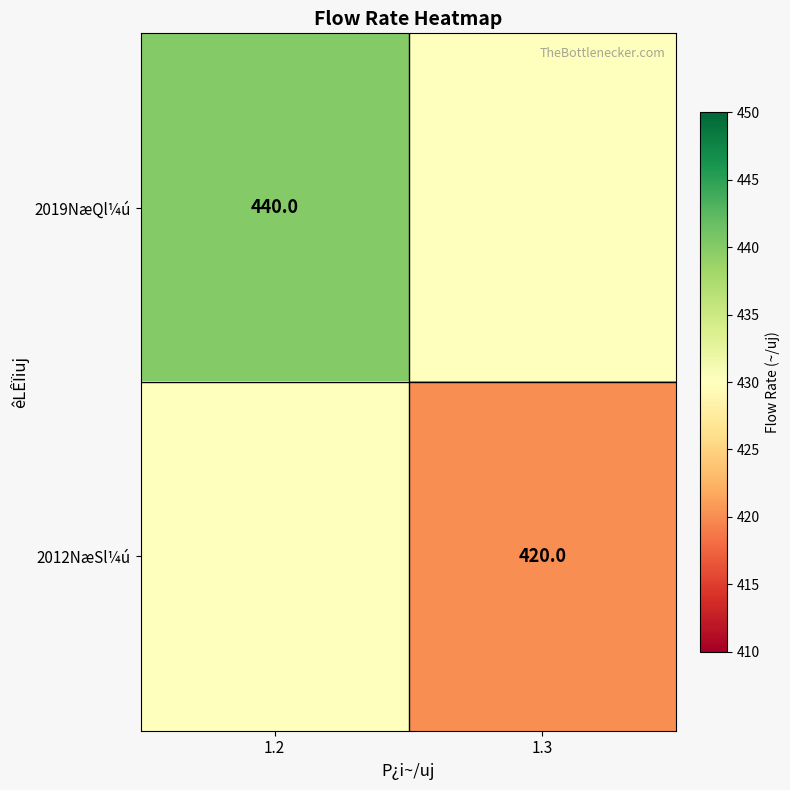

Which has a higher value, 1.2 or 1.3?

1.2